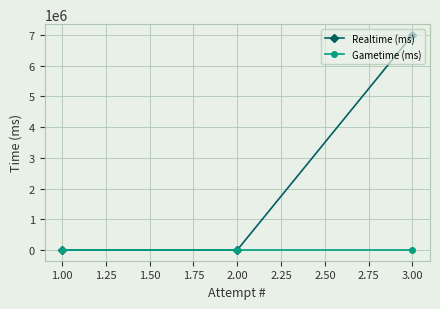

What is the value of the Realtime (ms) point at the 1st from the left?

0